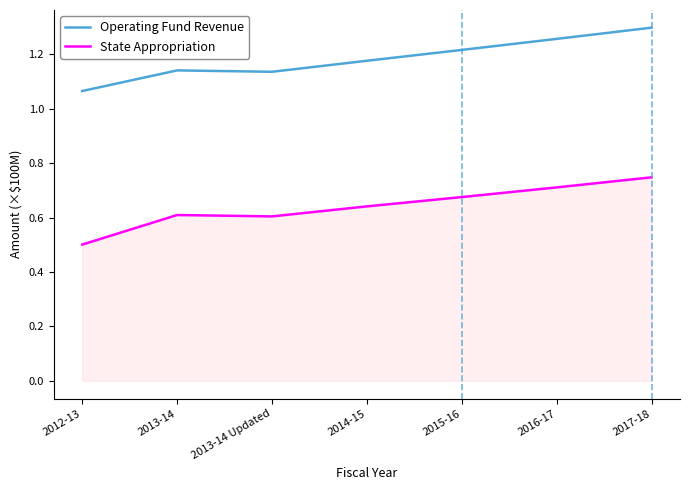

List the series in order of their peak value, highest first.

Operating Fund Revenue, State Appropriation